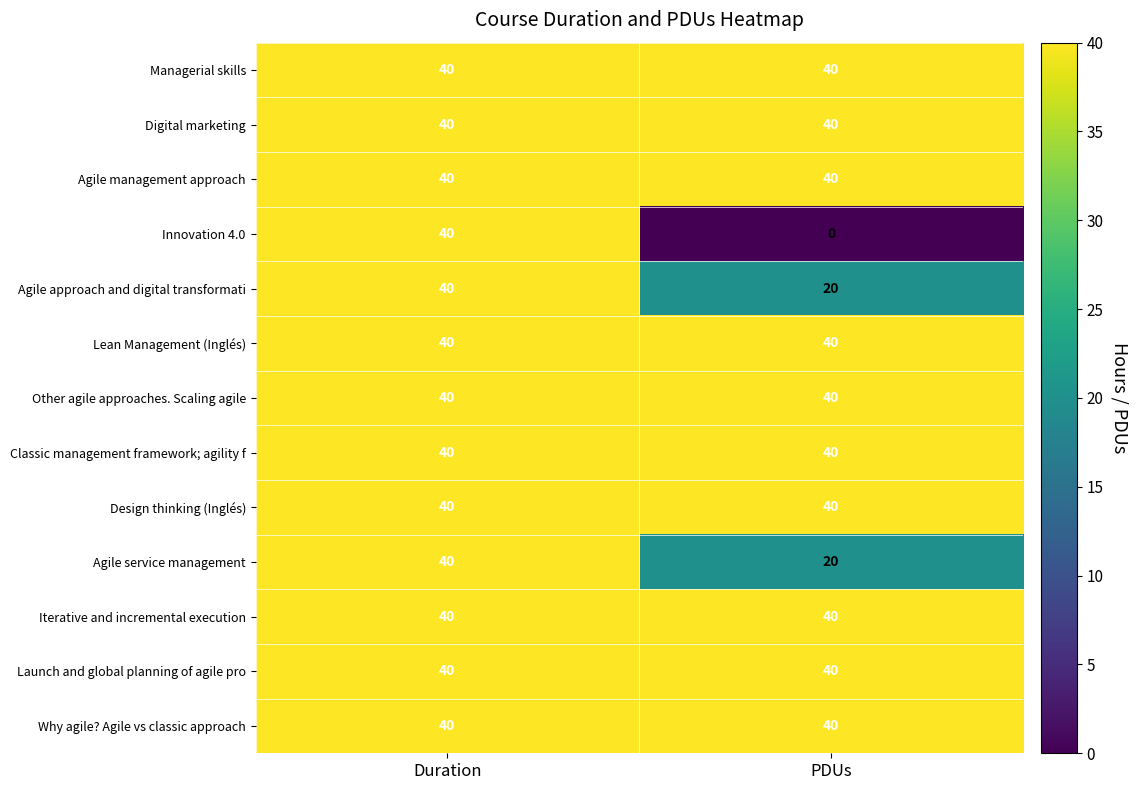

Which series has the widest spread of values?

Innovation 4.0